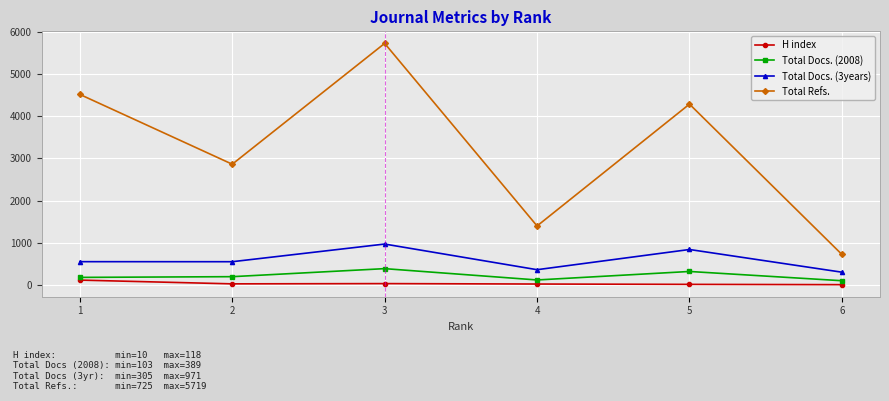

What are all the series names shown in the legend?

H index, Total Docs. (2008), Total Docs. (3years), Total Refs.